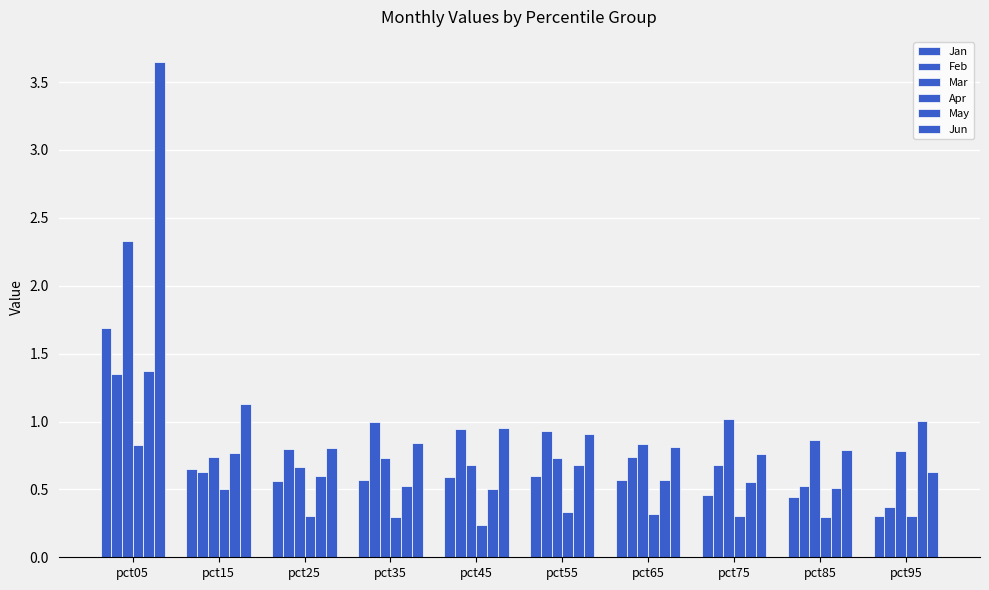

Which label corresponds to the smallest value in the chart?

pct45